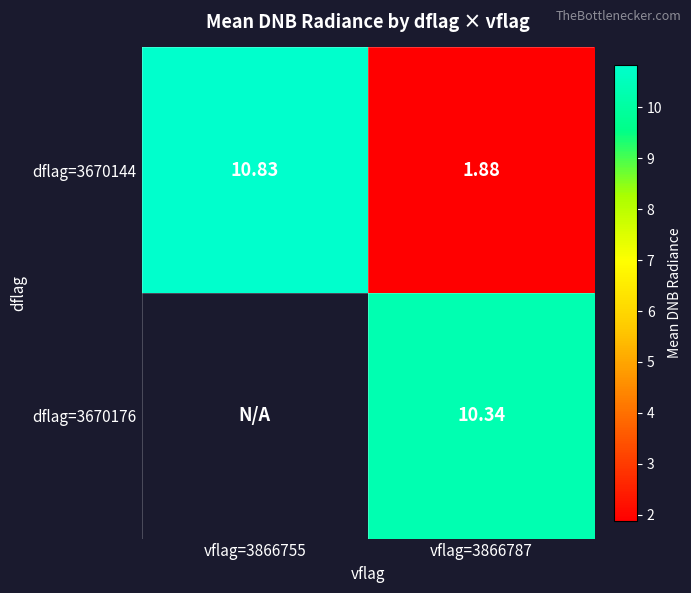

Between vflag=3866755 and vflag=3866787, which is larger?

vflag=3866755